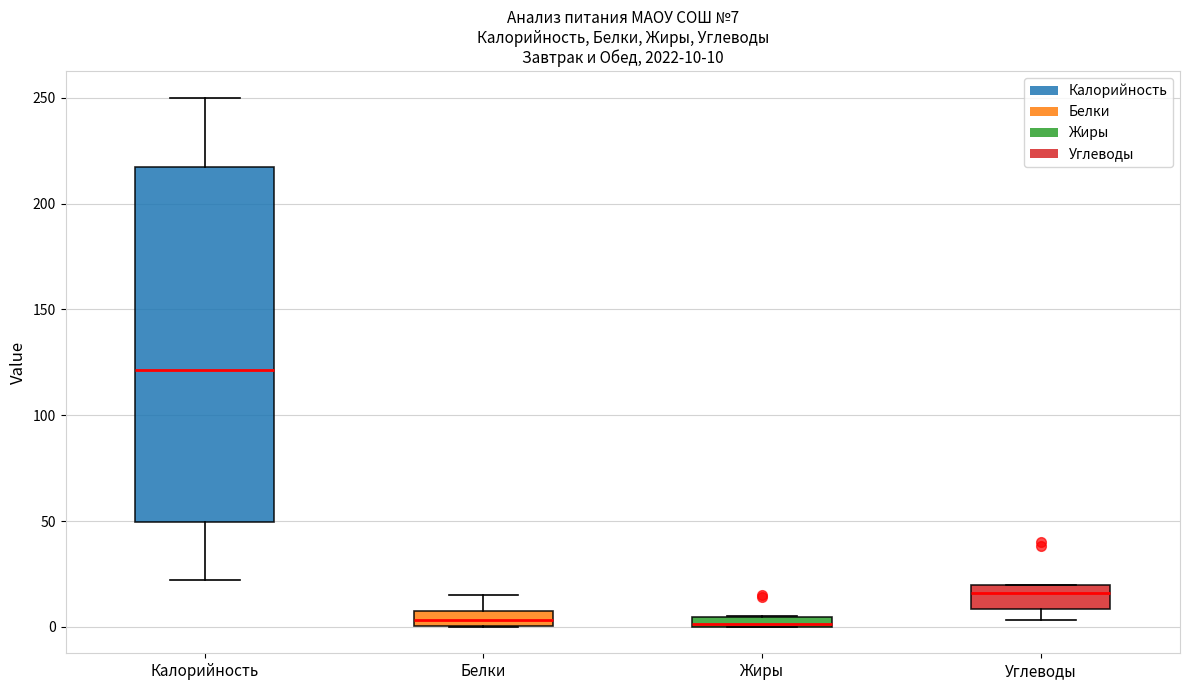

Comparing the boxes themselves (not the whiskers), which one is the tallest?

Калорийность